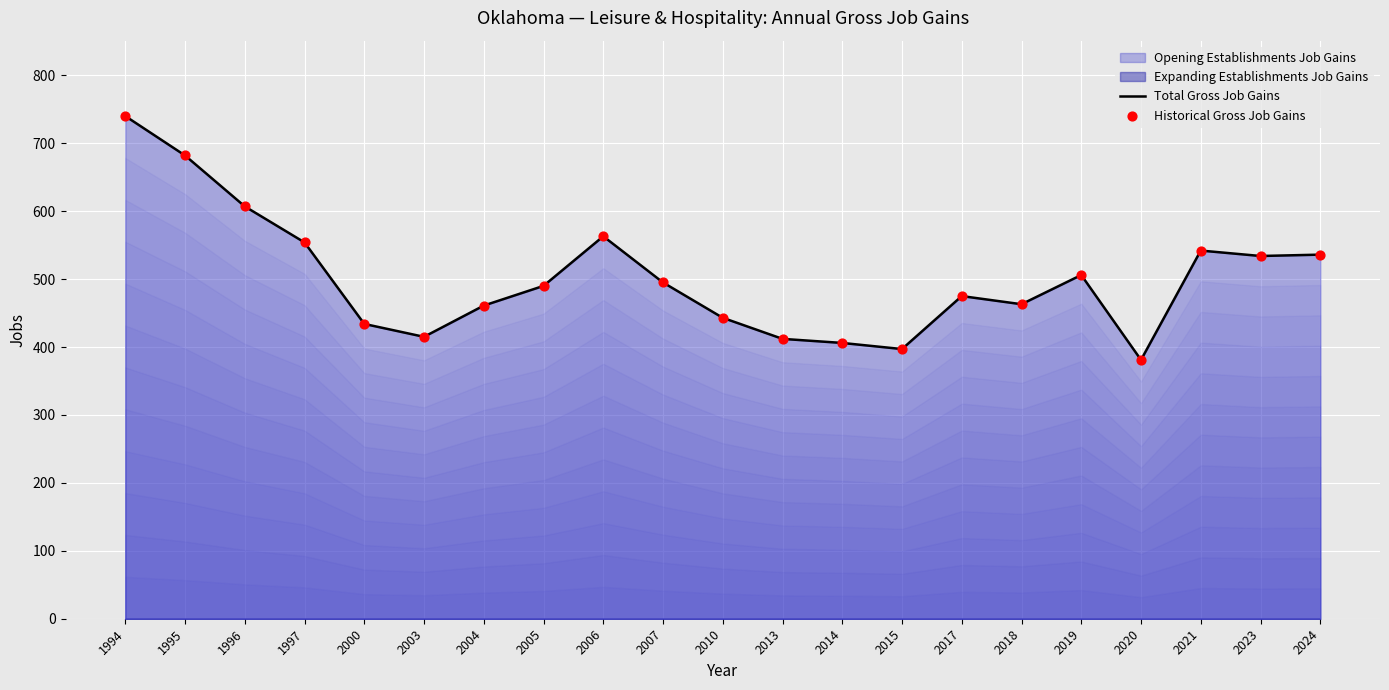

Which series contains the lowest Y value?

Total Gross Job Gains